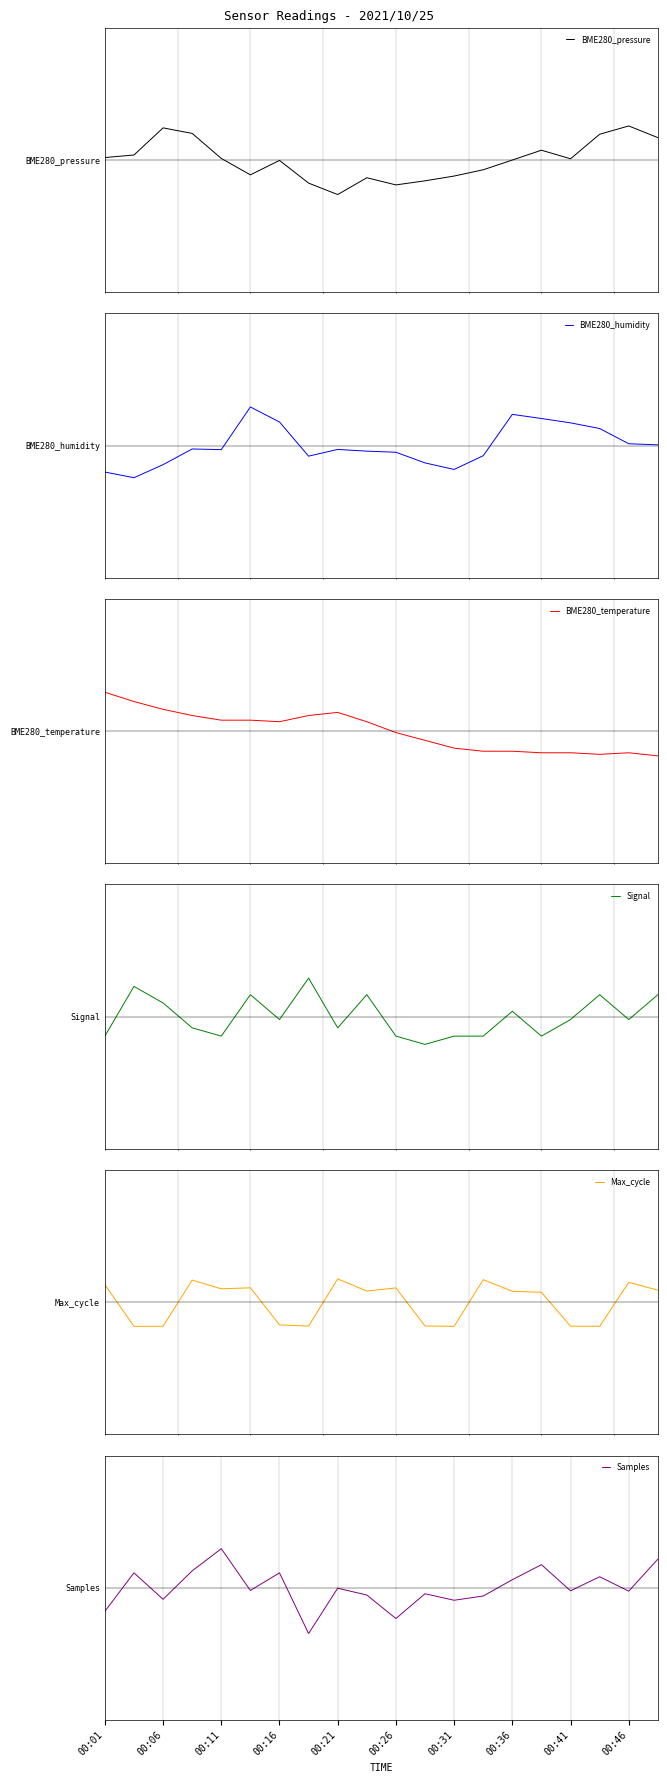

At how many categories does at least one series exceed 0?

18